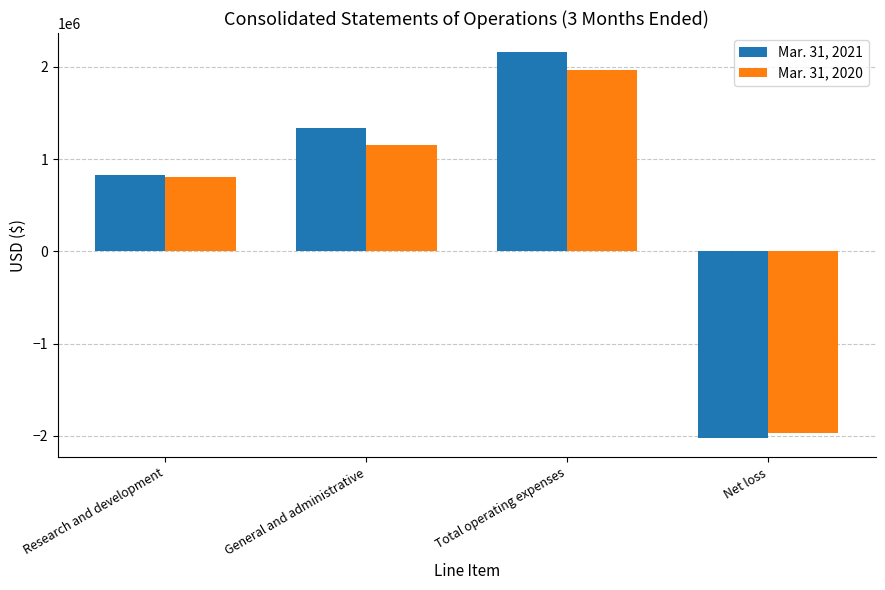

What is the total value across all series at Research and development?

1636000